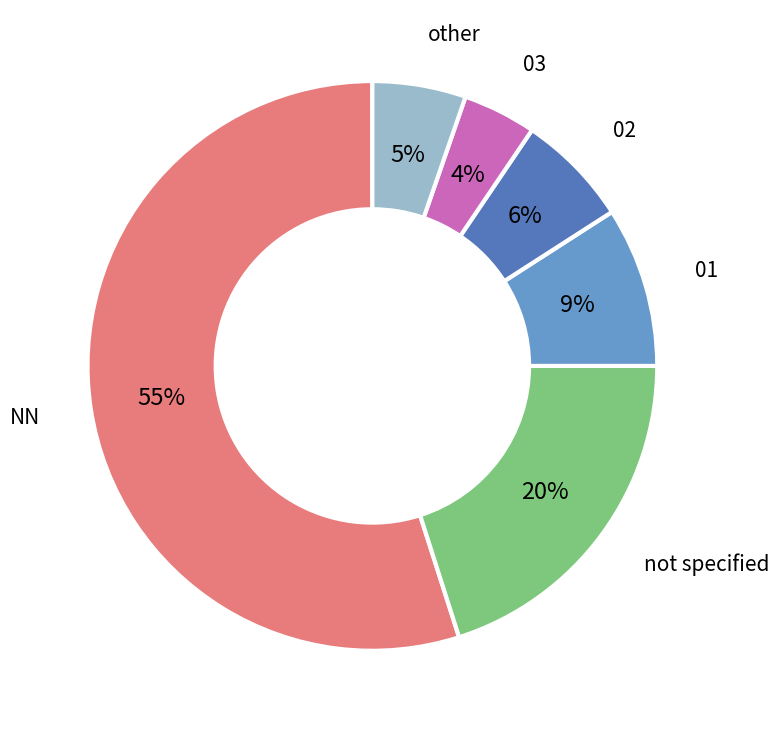

How many slices are in this pie chart?

6